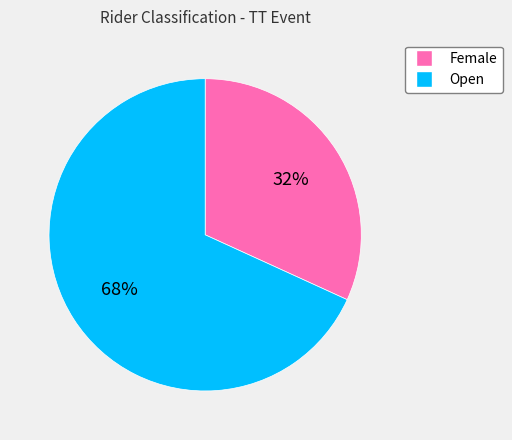

How many segments does this pie chart have?

2